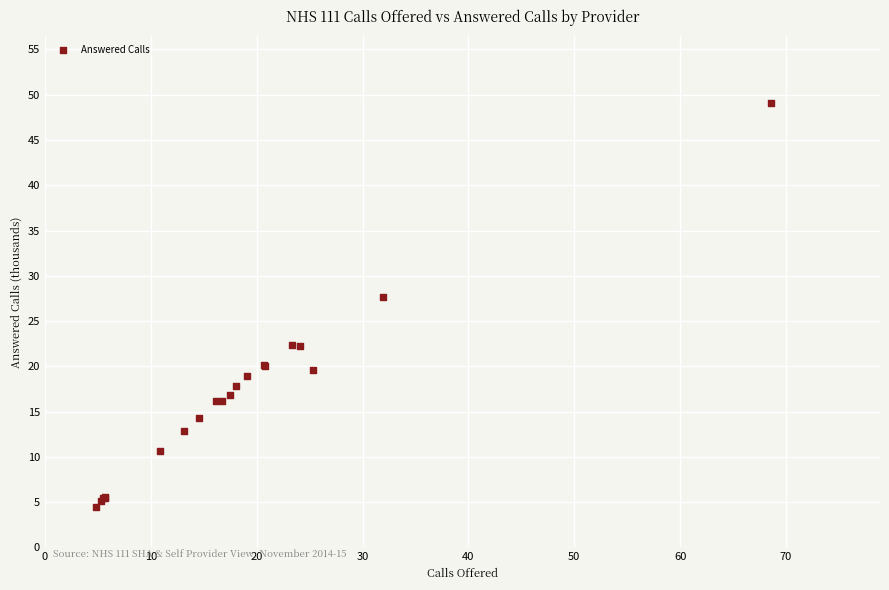

What Y value in the scatter plot is closest to 26?

27.7